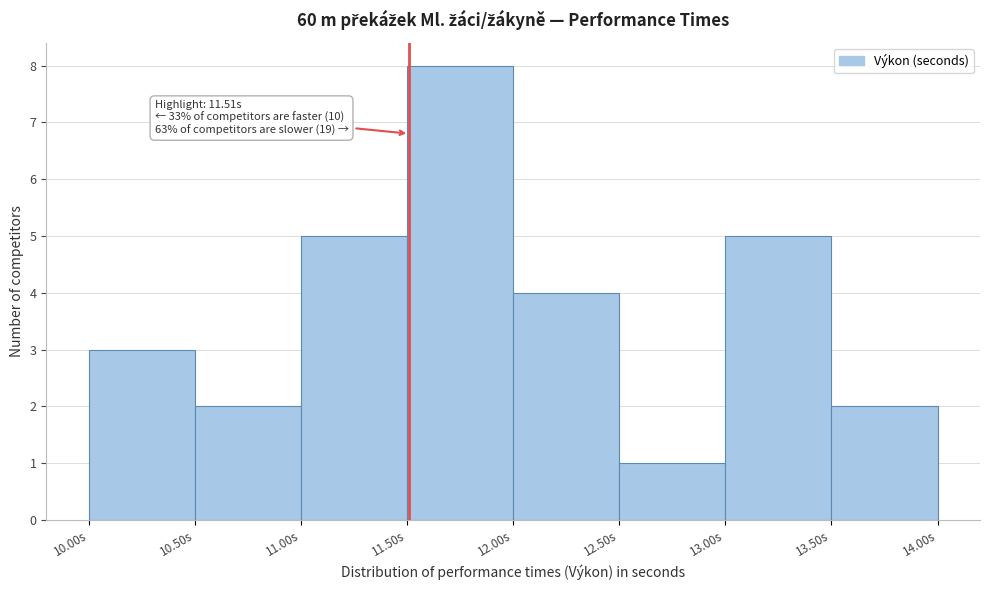

Which range on the x-axis has the tallest bar?

11.5 to 12.0